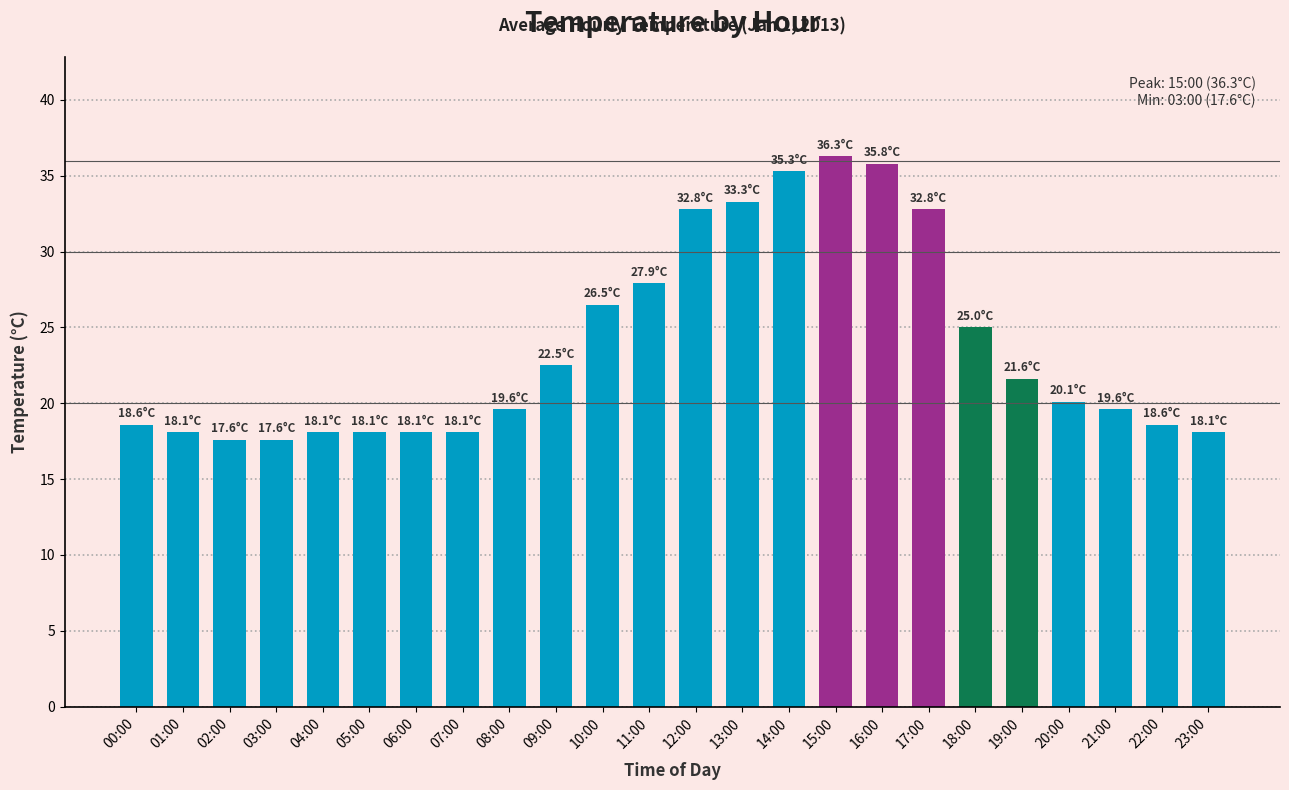

What is the label of the 9th bar from the right?

15:00